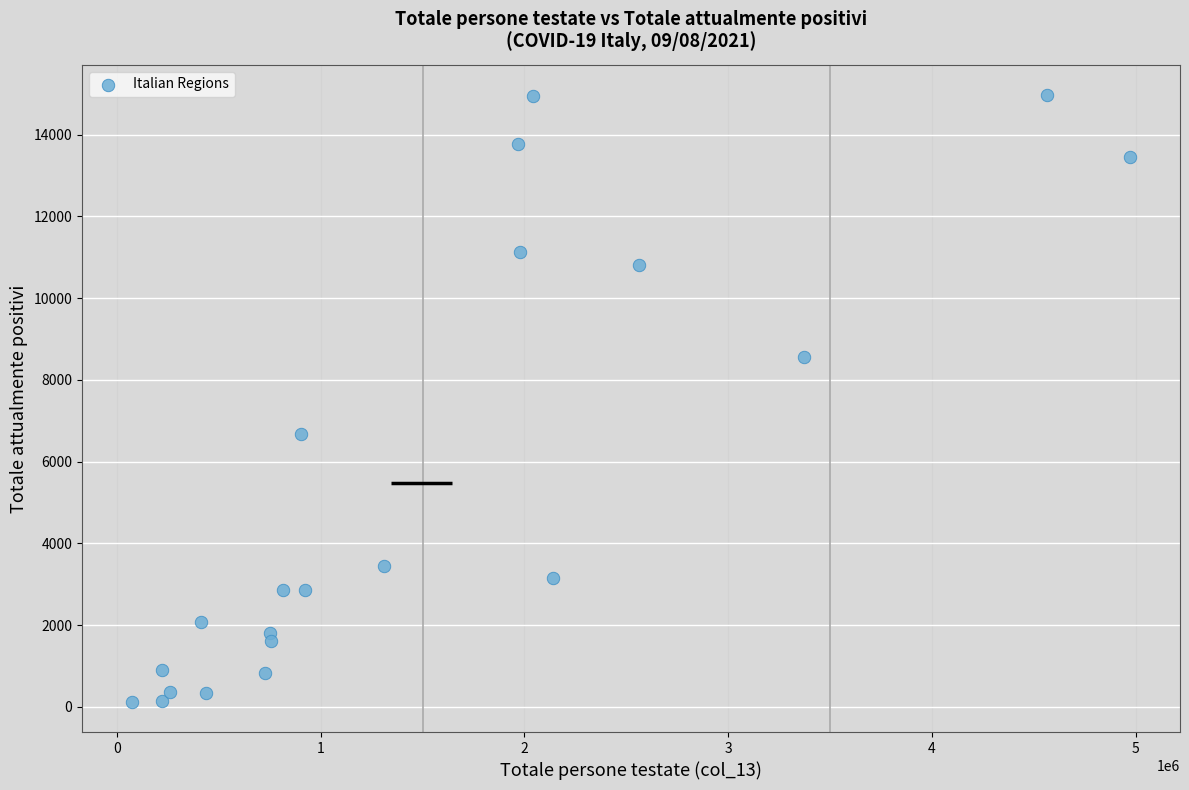

What is the range of X values (max minus min)?

4899028